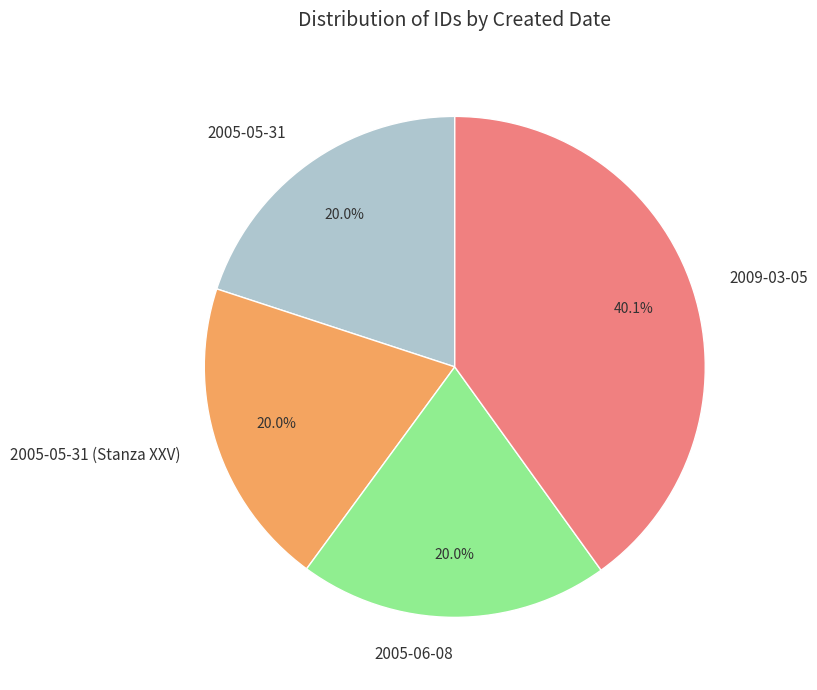

What is the largest slice in the pie chart?

2009-03-05